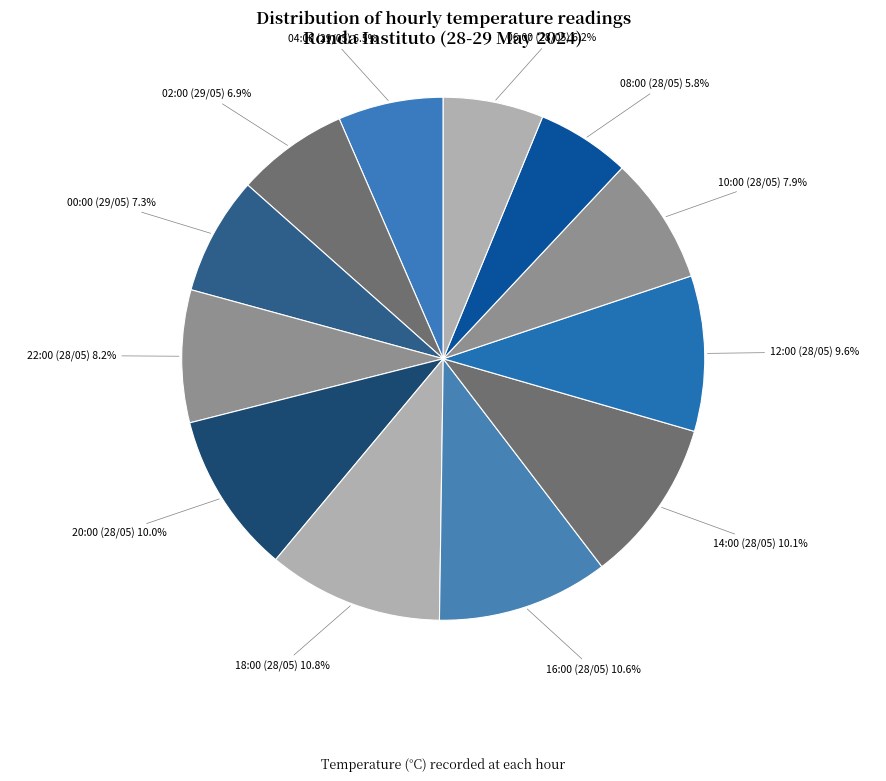

Count the number of slices in the pie.

12